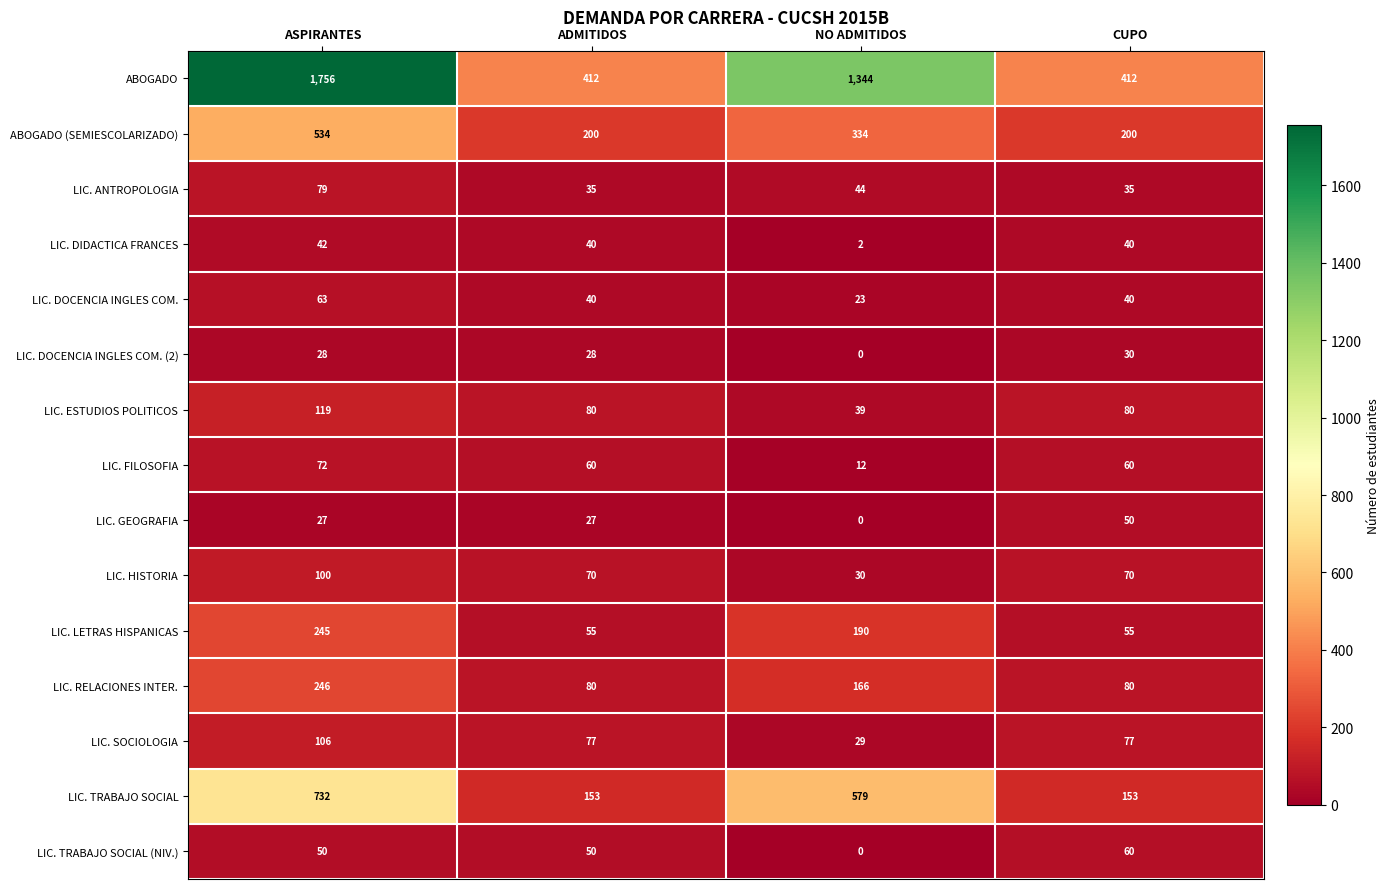

At how many categories does at least one series exceed 1382?

1